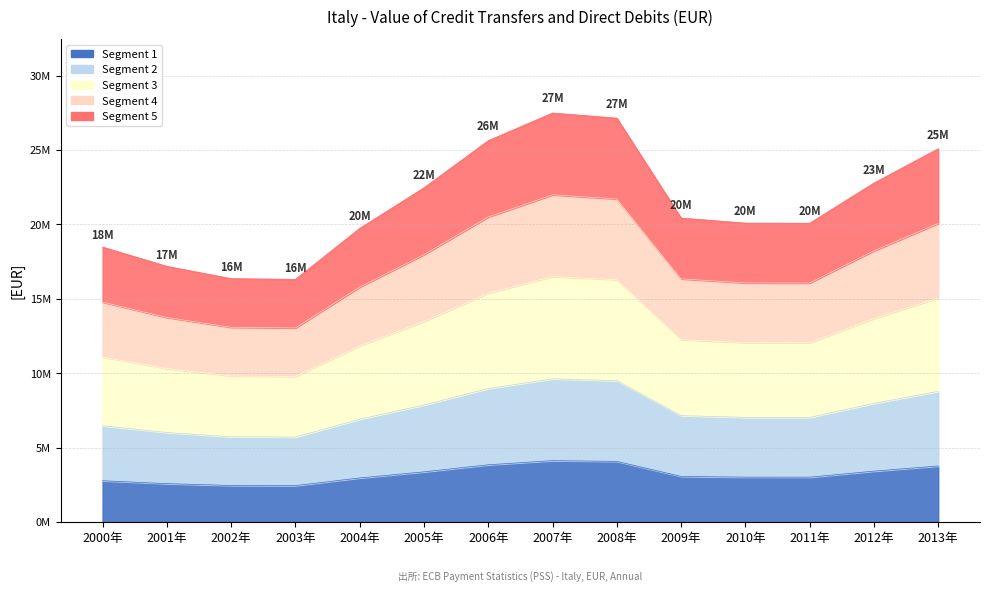

Does the chart display data point markers on the line(s)?

No